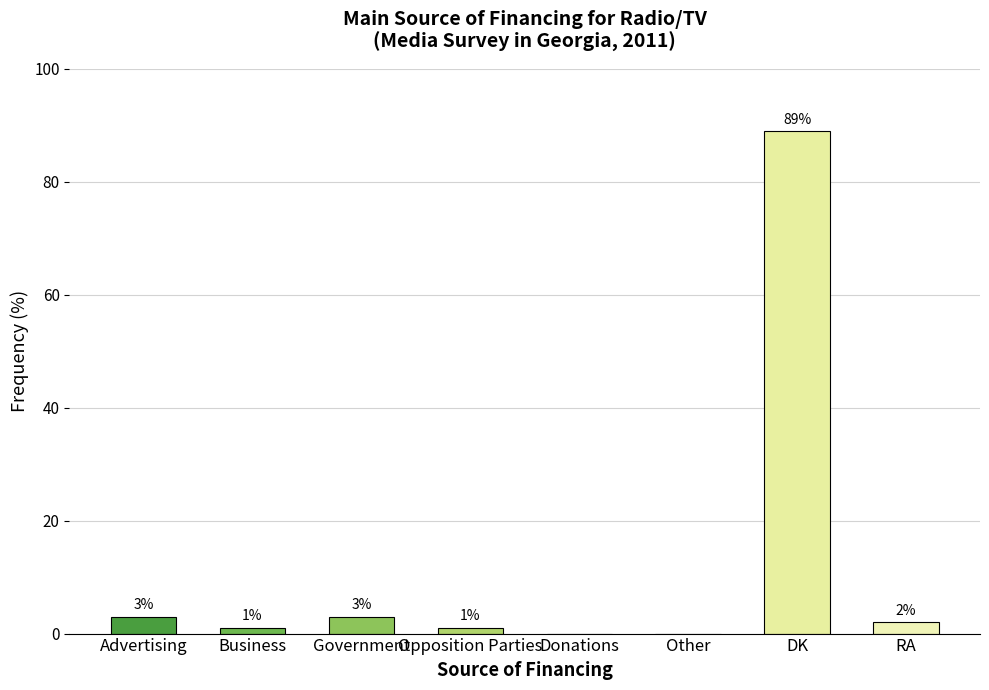

What is the sum of all values?

99